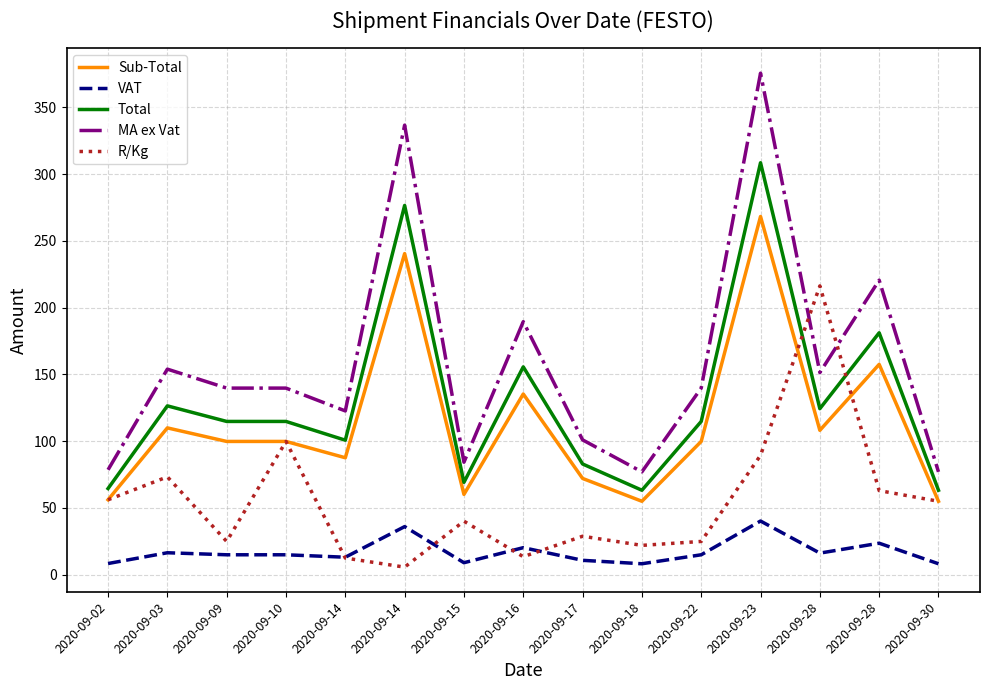

Which series changed the most between 2020-09-14 and 2020-09-15?

MA ex Vat